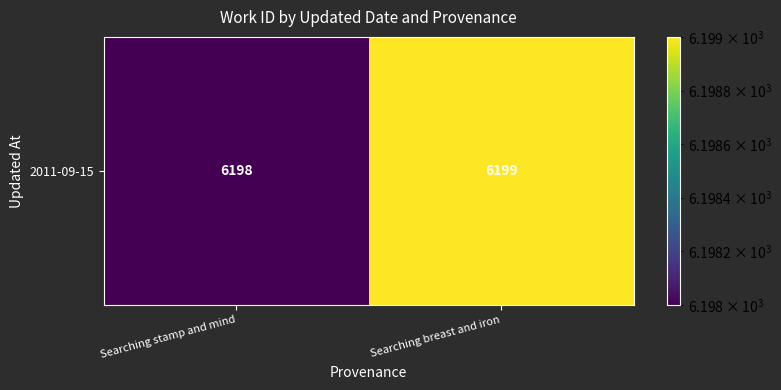

What is the change in value from Searching stamp and mind to Searching breast and iron?

+1